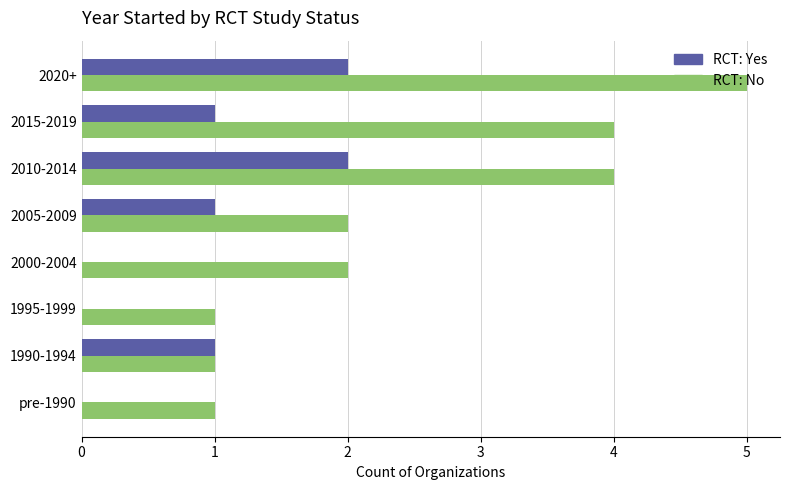

Count the RCT: Yes values in the range 0 to 2.

8